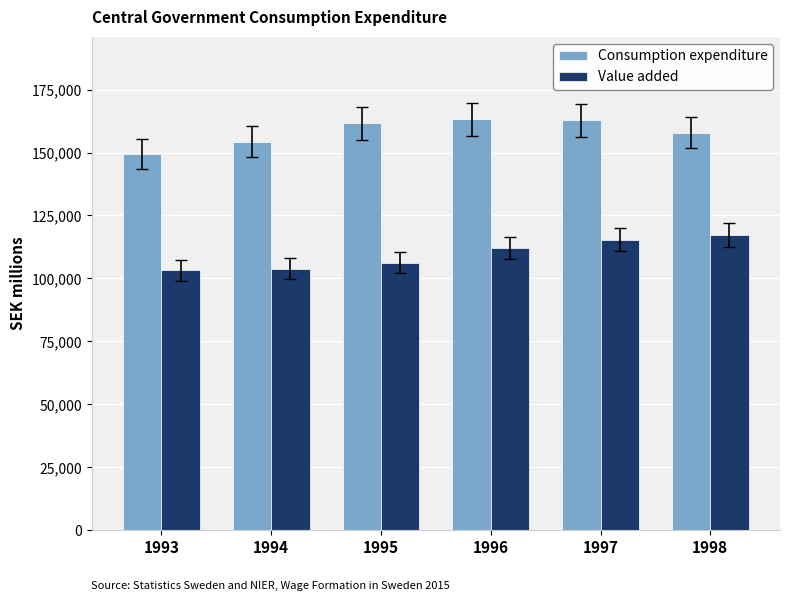

Which series changed the most between 1995 and 1997?

Value added